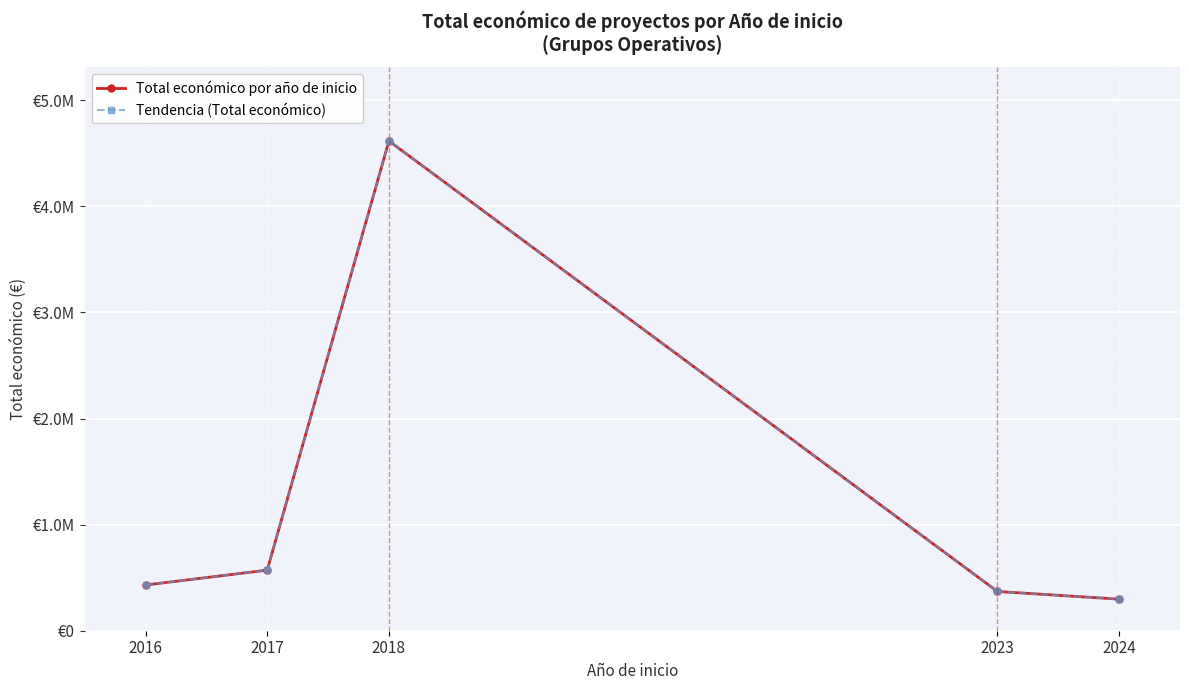

Reading left to right, transcribe all the data shown in this chart.

Total económico por año de inicio: 2016=430758	2017=571000	2018=4615720	2023=370000	2024=297514
Tendencia (Total económico): 2016=430758	2017=571000	2018=4615720	2023=370000	2024=297514